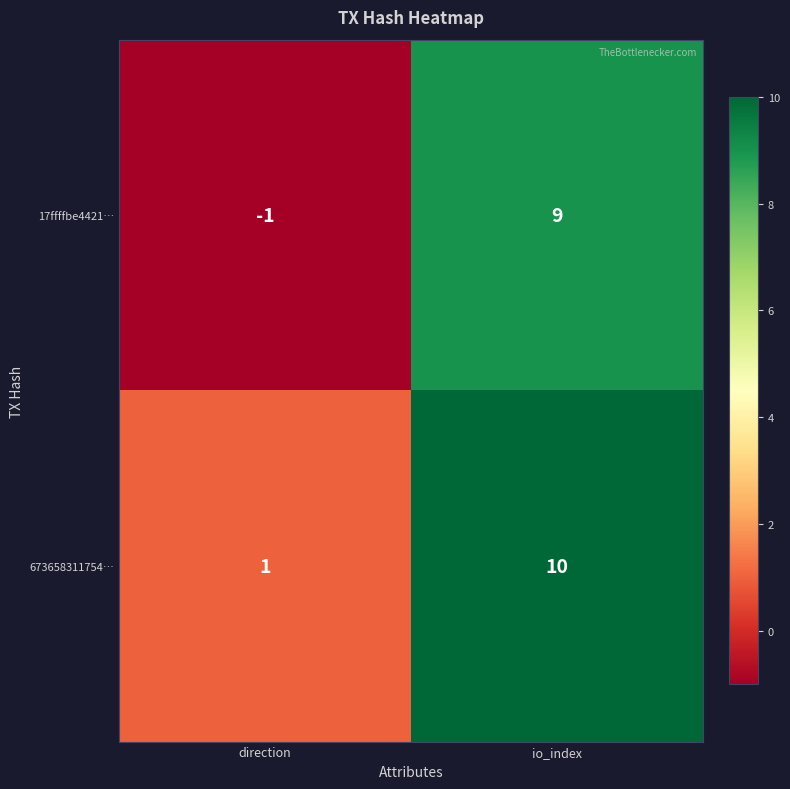

The value of 673658311754… at io_index is 10. True or false?

True